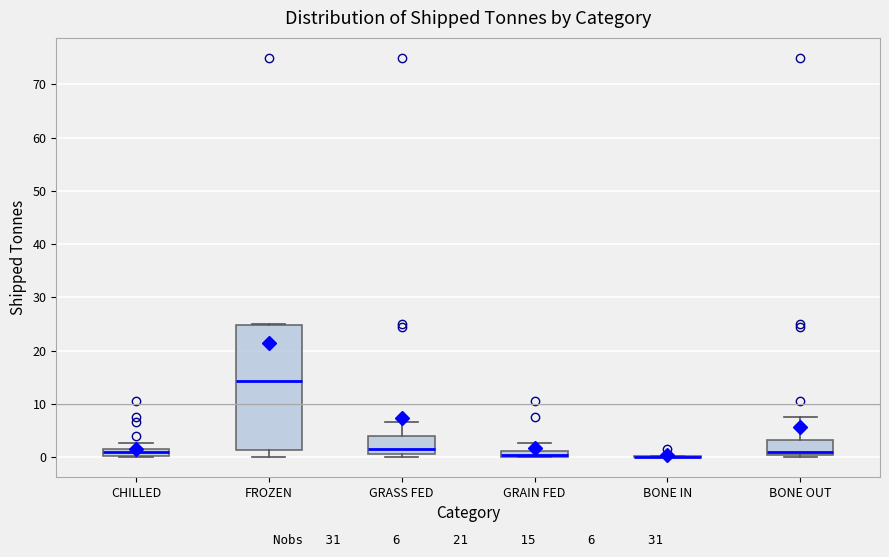

Which box is the tallest, from its lower edge to its upper edge?

FROZEN